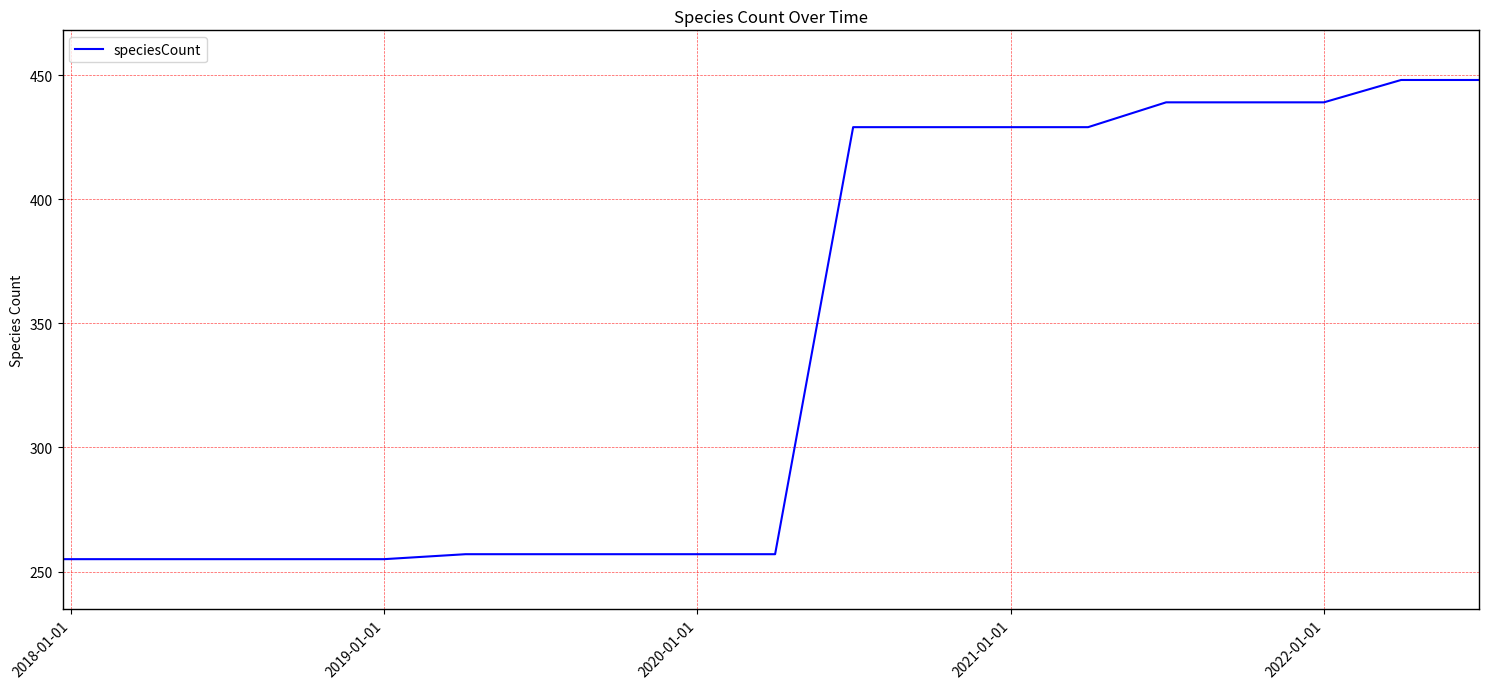

What is the difference between the maximum and second lowest values?

193